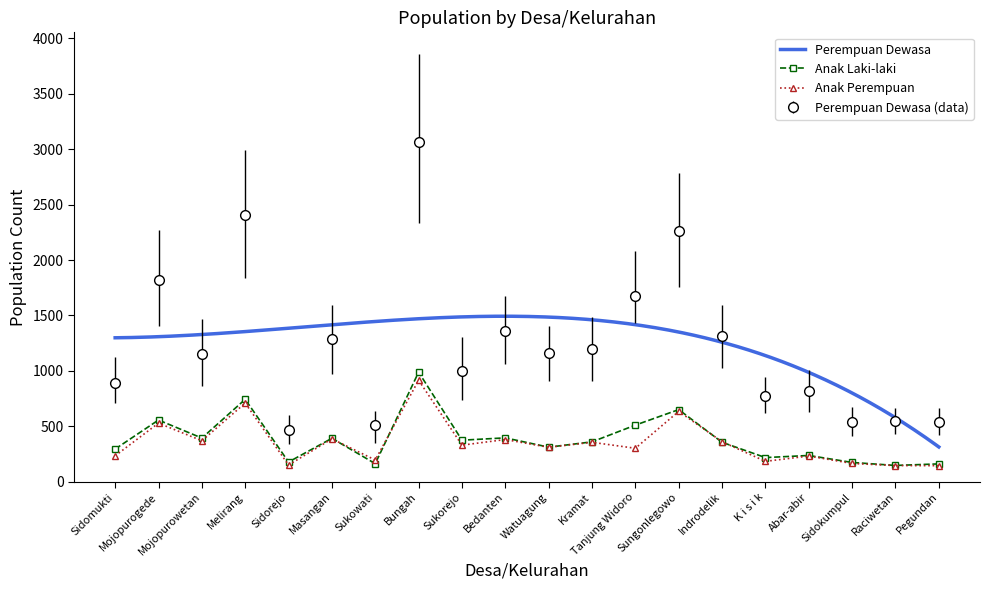

What is the label of the 13th point from the left?

Tanjung Widoro